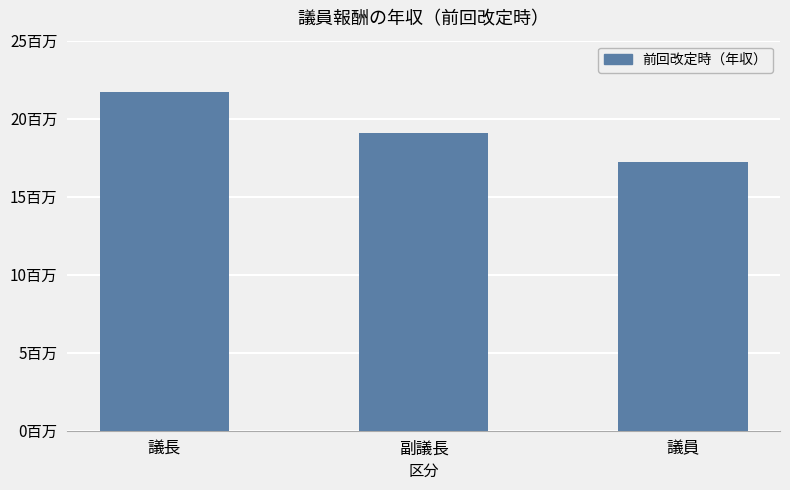

List the labels in order of value, smallest first.

議員, 副議長, 議長